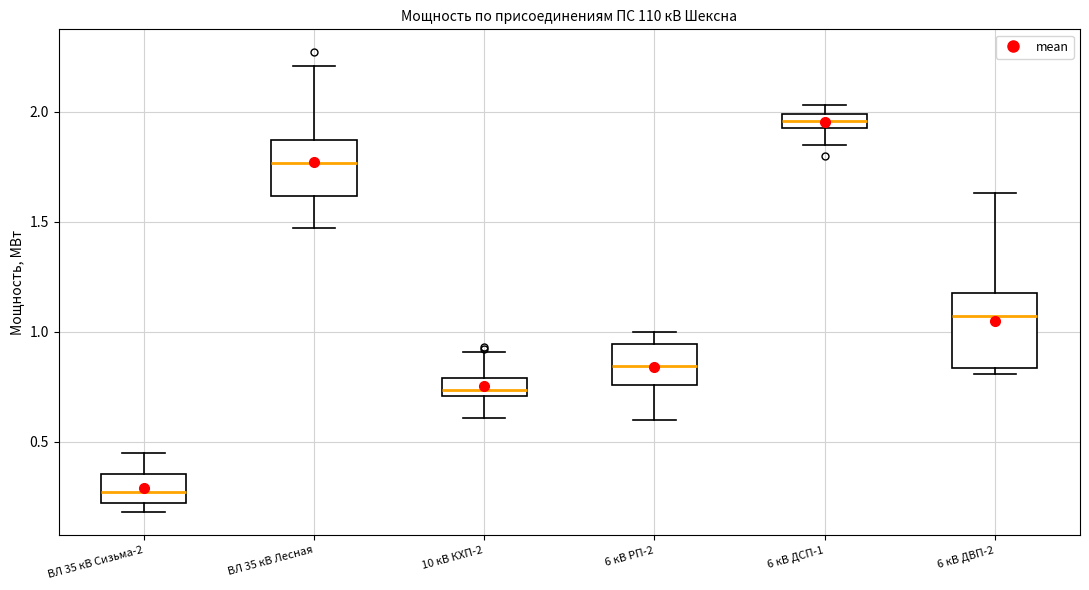

Where does the lower whisker of the box for ВЛ 35 кВ Лесная end on the y-axis? The values are not printed on the chart, so give them approximately, as read against the axis.

1.45